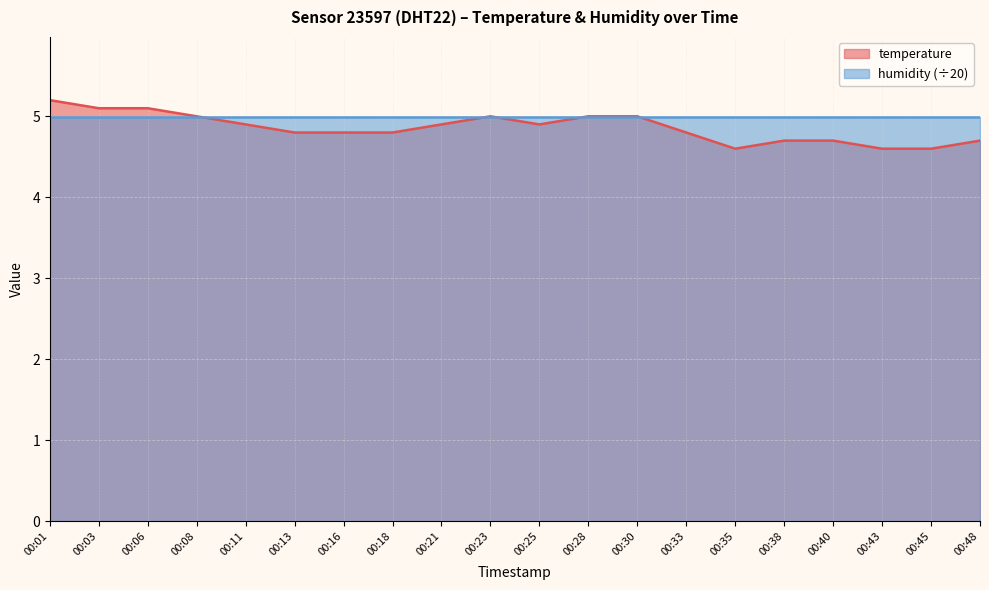

Which label corresponds to the smallest value in the chart?

00:35